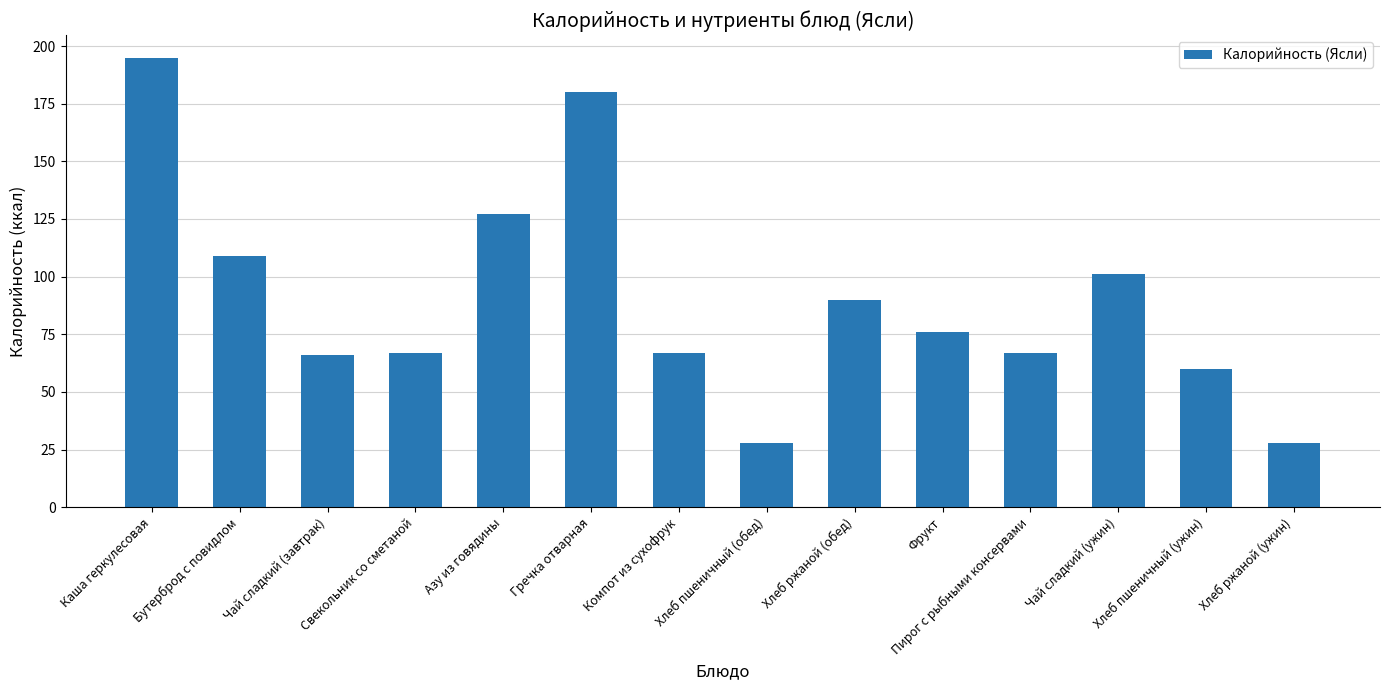

What is the difference between the second highest and second lowest values?

152